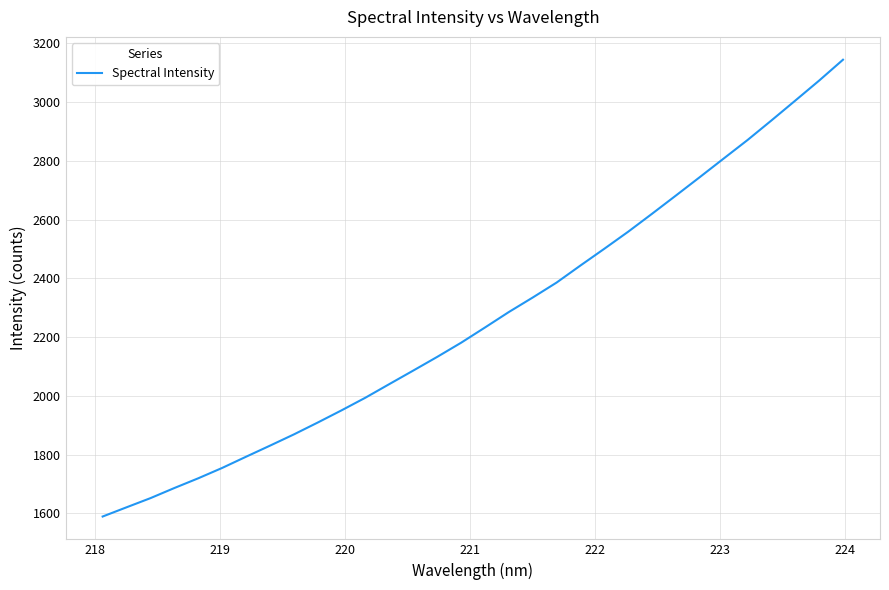

What is the greatest value displayed?

3144.2